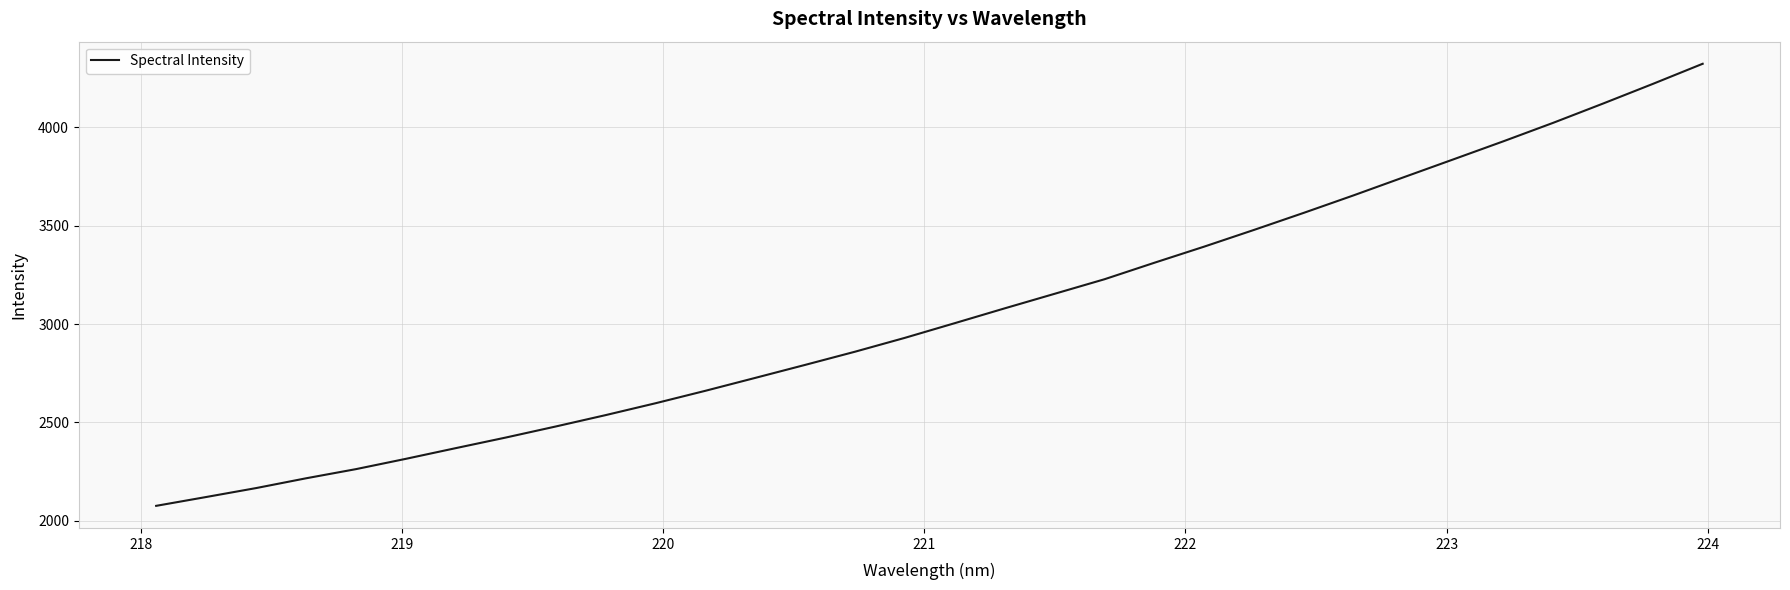

What is the minimum value shown in the chart?

2076.1